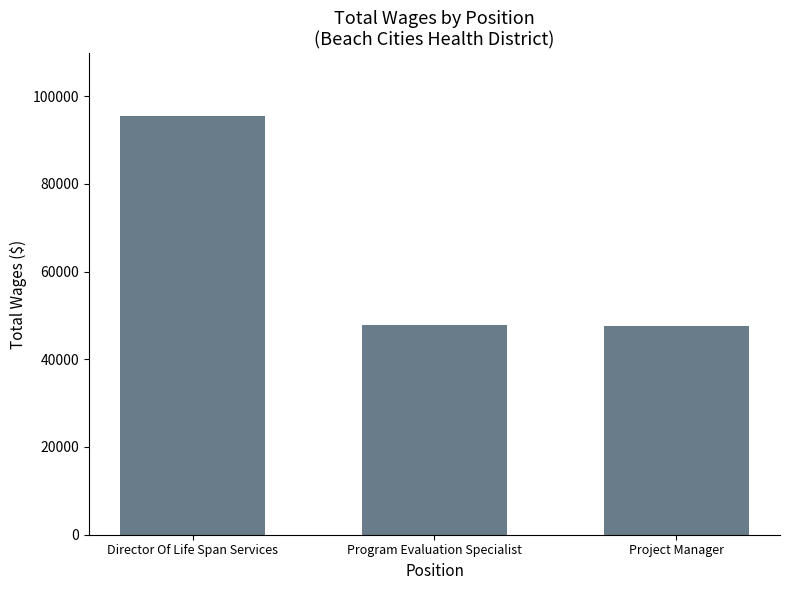

What is the greatest value displayed?

95420